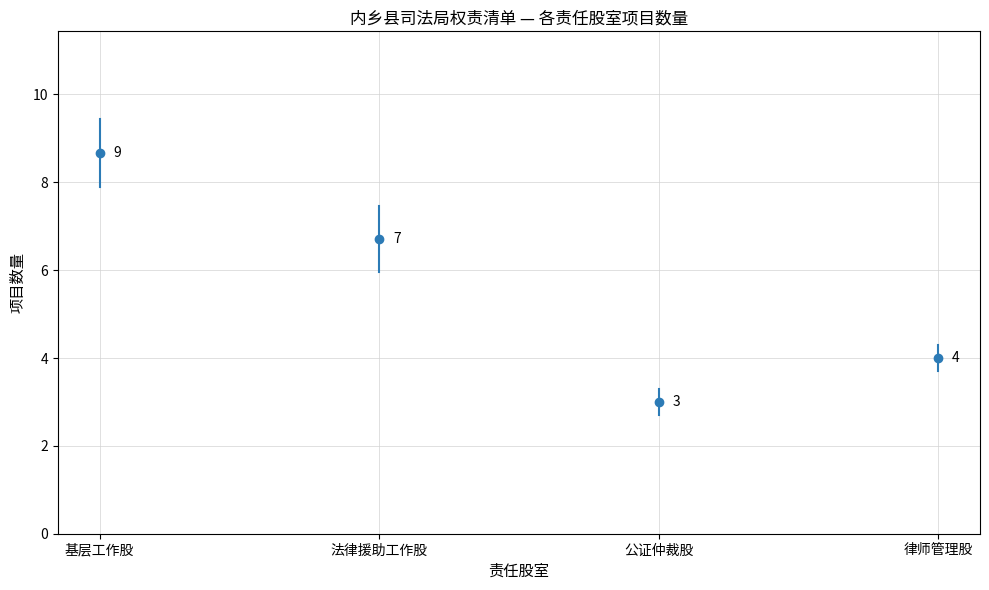

Which series changed the most between 基层工作股 and 法律援助工作股?

基层工作股